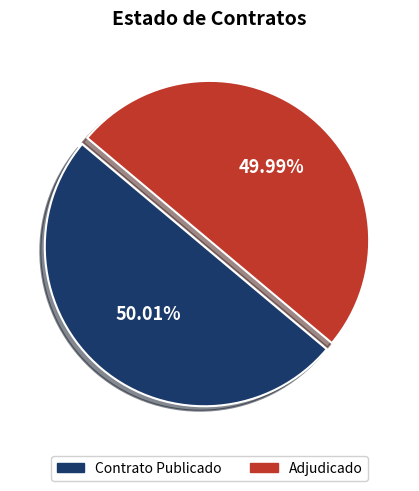

Combined, do Contrato Publicado and Adjudicado account for over 50%?

Yes